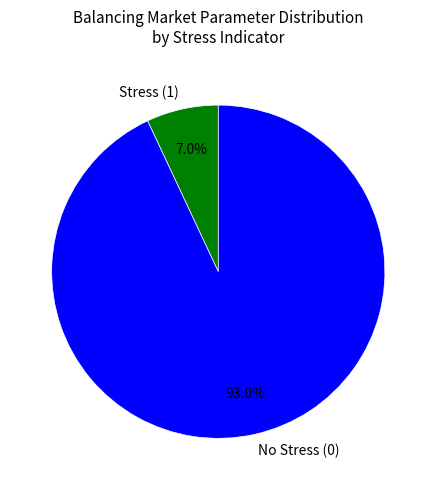

What portion of the pie excludes Stress (1)?

93.0%